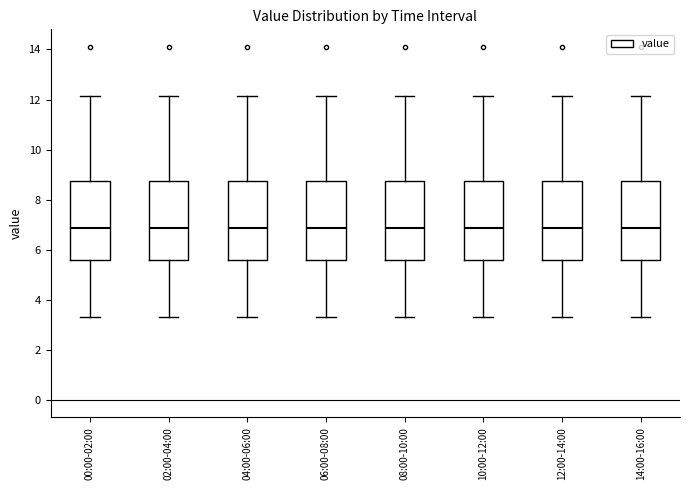

Reading left to right, transcribe this box plot: for each box, give where its median line is, the range the box spans, and where its two whiskers end, as read against the y-axis. The values are not printed on the chart, so give them approximately, as read against the axis.

00:00-02:00: median 6.8, box 5.6 to 8.8, whiskers 3.4 to 12.2
02:00-04:00: median 6.8, box 5.6 to 8.8, whiskers 3.4 to 12.2
04:00-06:00: median 6.8, box 5.6 to 8.8, whiskers 3.4 to 12.2
06:00-08:00: median 6.8, box 5.6 to 8.8, whiskers 3.4 to 12.2
08:00-10:00: median 6.8, box 5.6 to 8.8, whiskers 3.4 to 12.2
10:00-12:00: median 6.8, box 5.6 to 8.8, whiskers 3.4 to 12.2
12:00-14:00: median 6.8, box 5.6 to 8.8, whiskers 3.4 to 12.2
14:00-16:00: median 6.8, box 5.6 to 8.8, whiskers 3.4 to 12.2